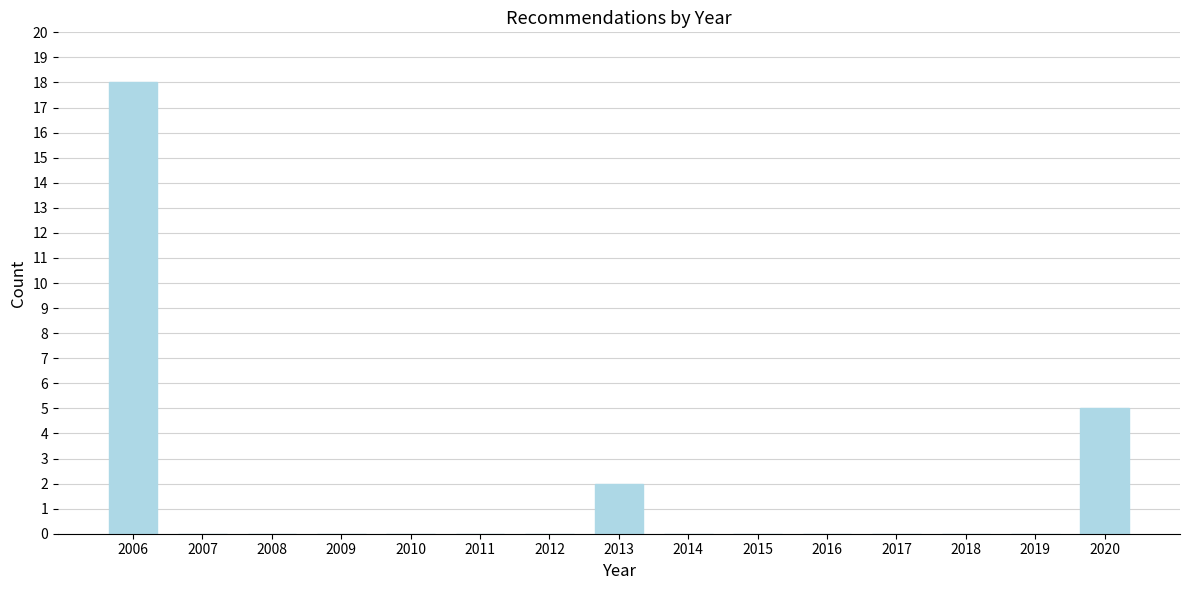

Reading left to right, list all the values displayed in this chart.

2006=18	2007=0	2008=0	2009=0	2010=0	2011=0	2012=0	2013=2	2014=0	2015=0	2016=0	2017=0	2018=0	2019=0	2020=5